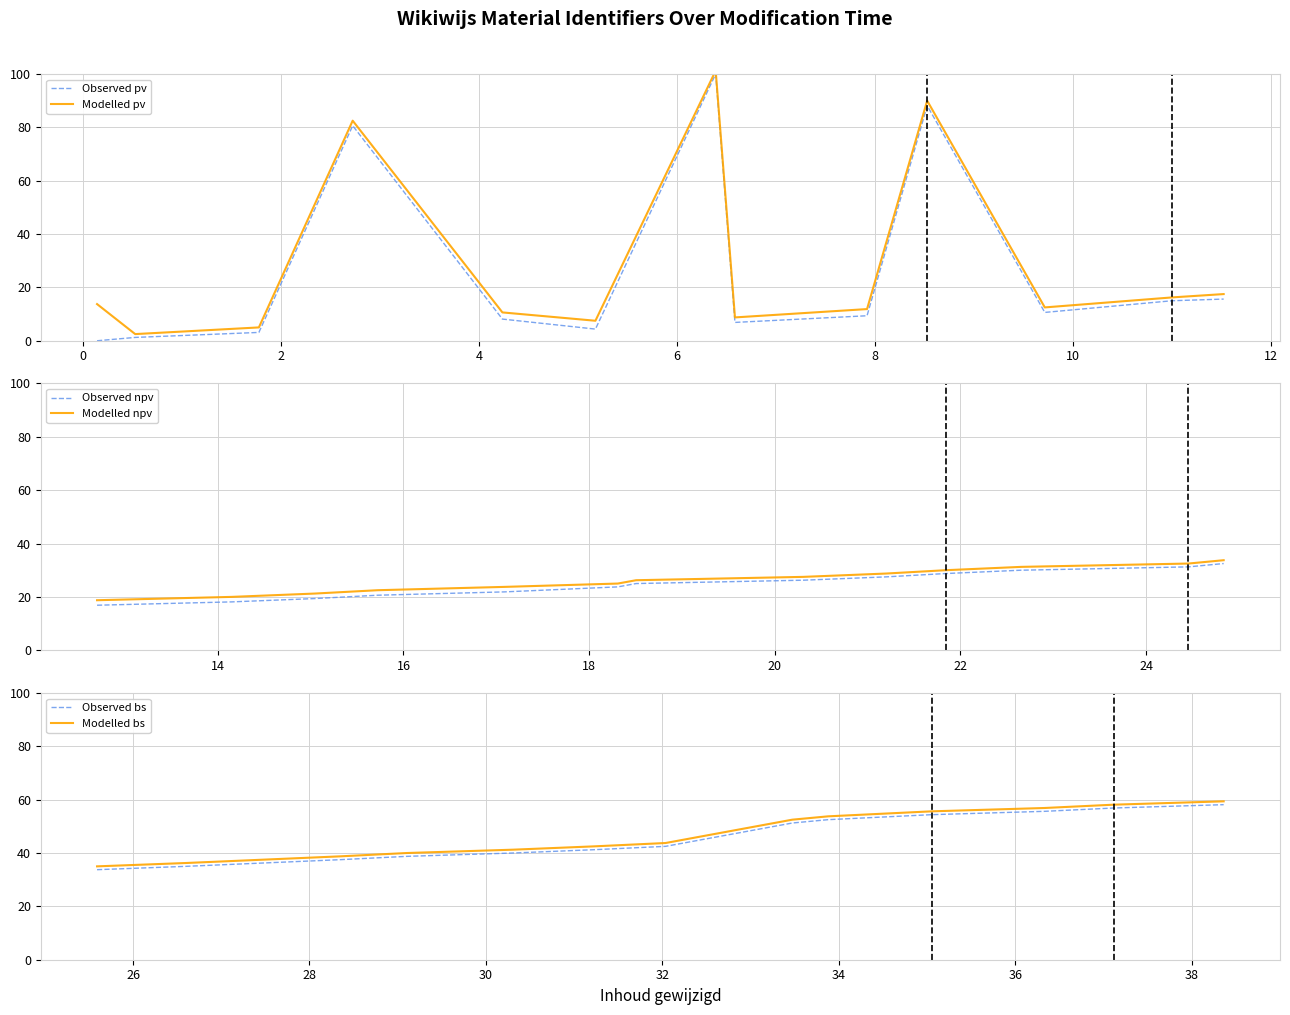

How many values in Observed pv are above zero?

12